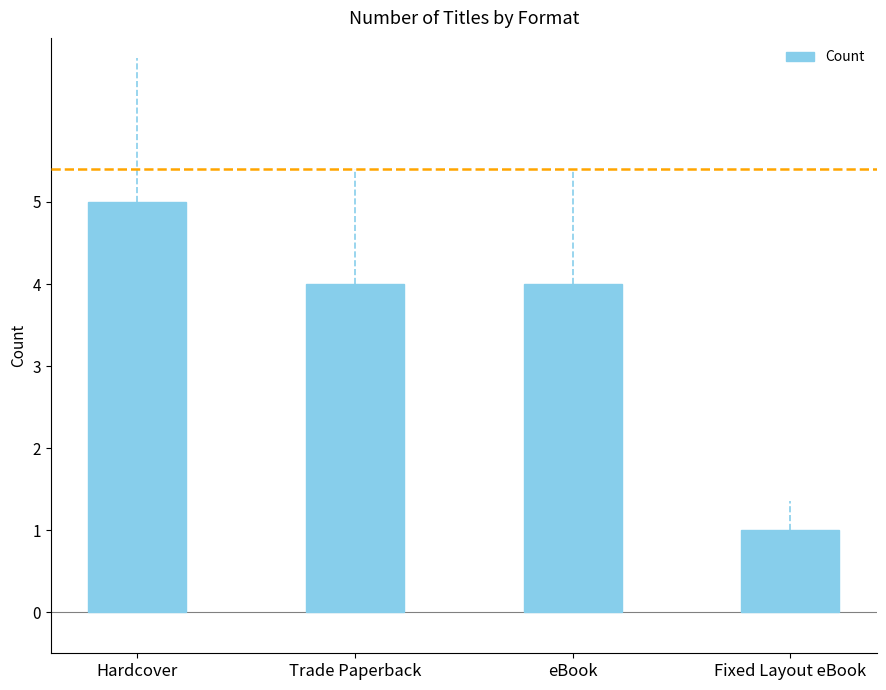

How many bars are there in total?

4